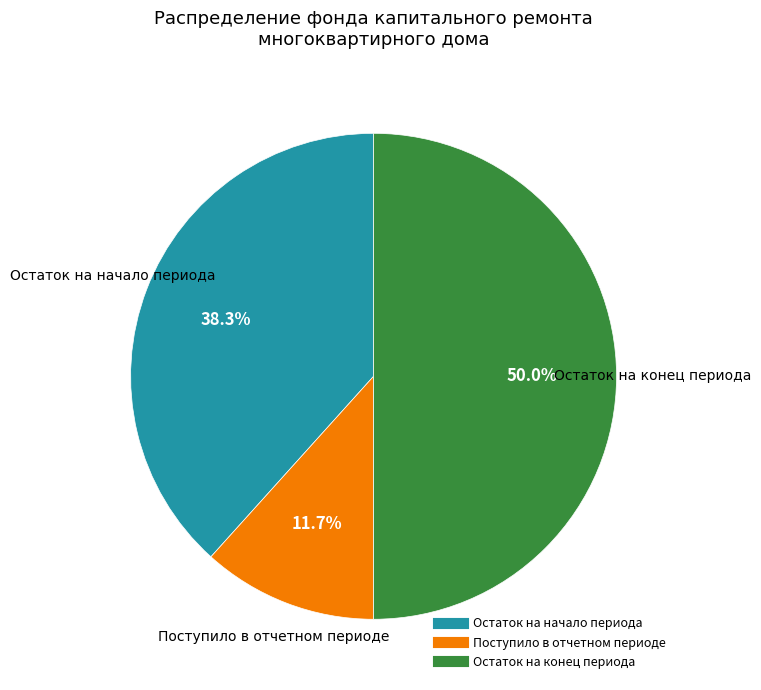

What is the total percentage of Поступило в отчетном периоде and Остаток на начало периода?

50.0%